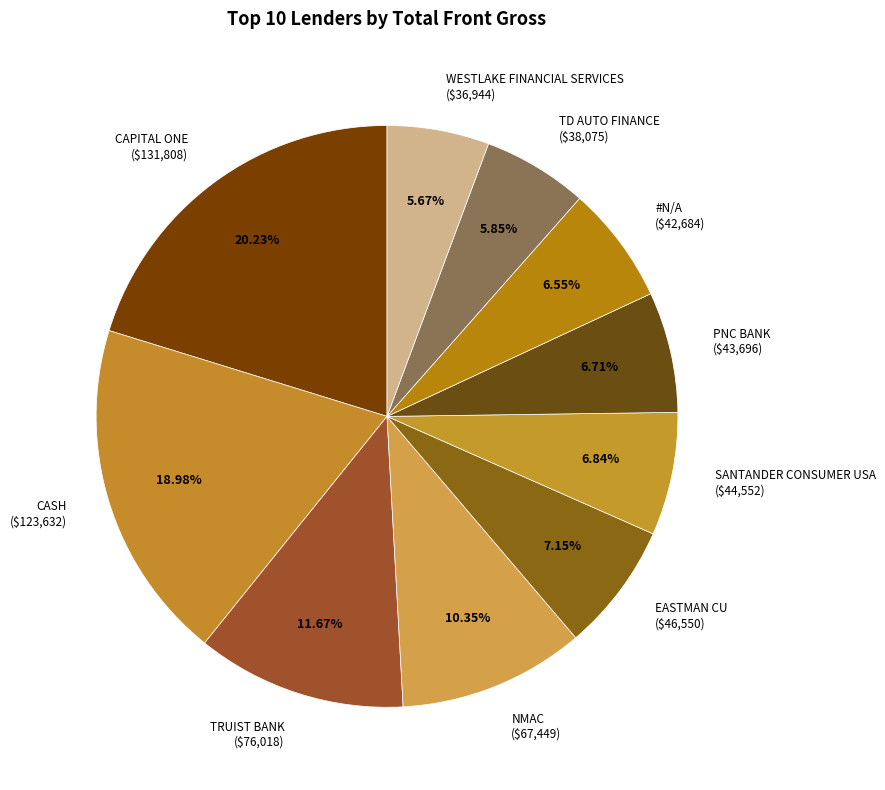

The WESTLAKE FINANCIAL SERVICES slice represents 15% of the pie. True or false?

False